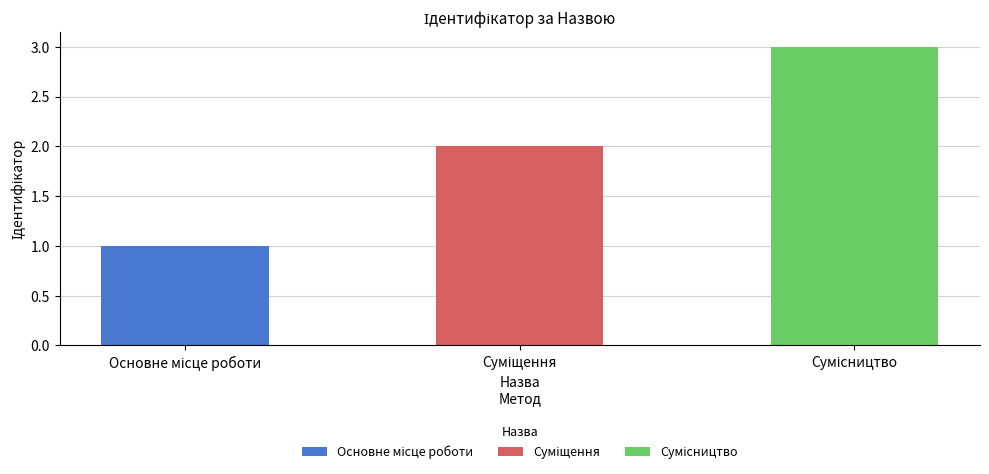

Rank the categories by value from lowest to highest.

Основне місце роботи, Суміщення, Сумісництво